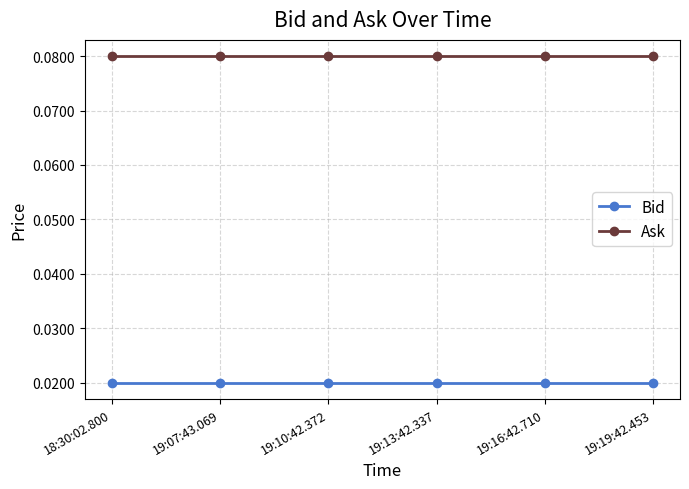

At how many categories does at least one series exceed 0?

6